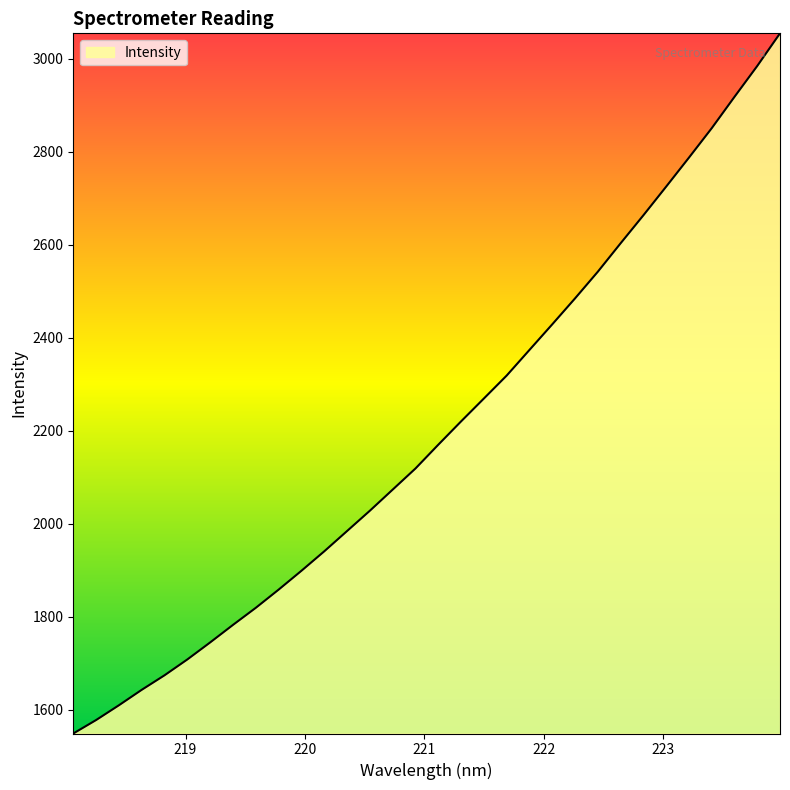

What is the maximum value shown in the chart?

3055.1